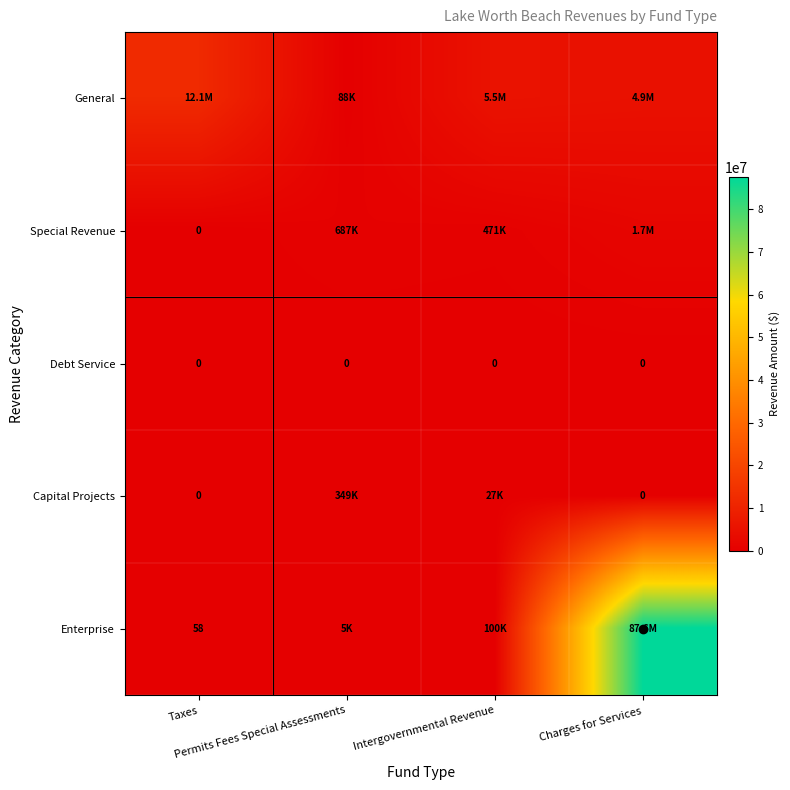

How many distinct data groups are displayed?

5